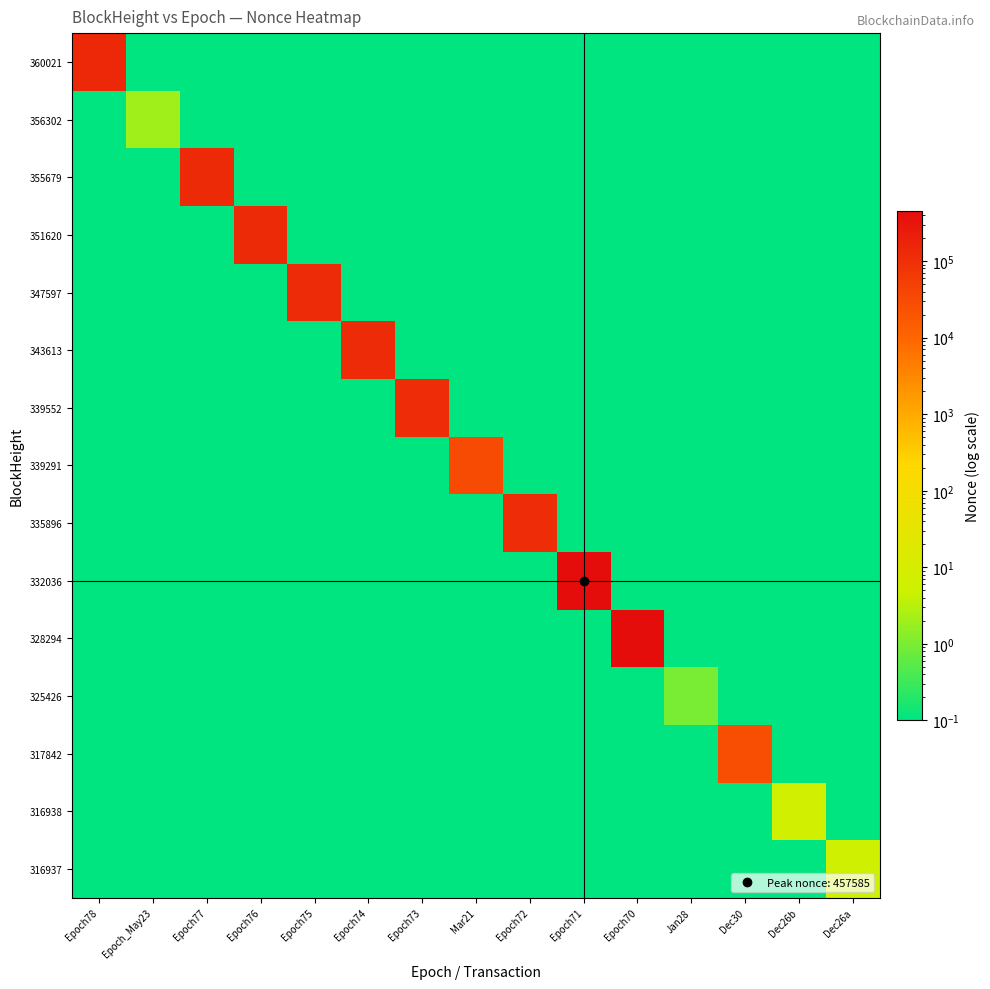

At which category is the sum across all series the highest?

Epoch71